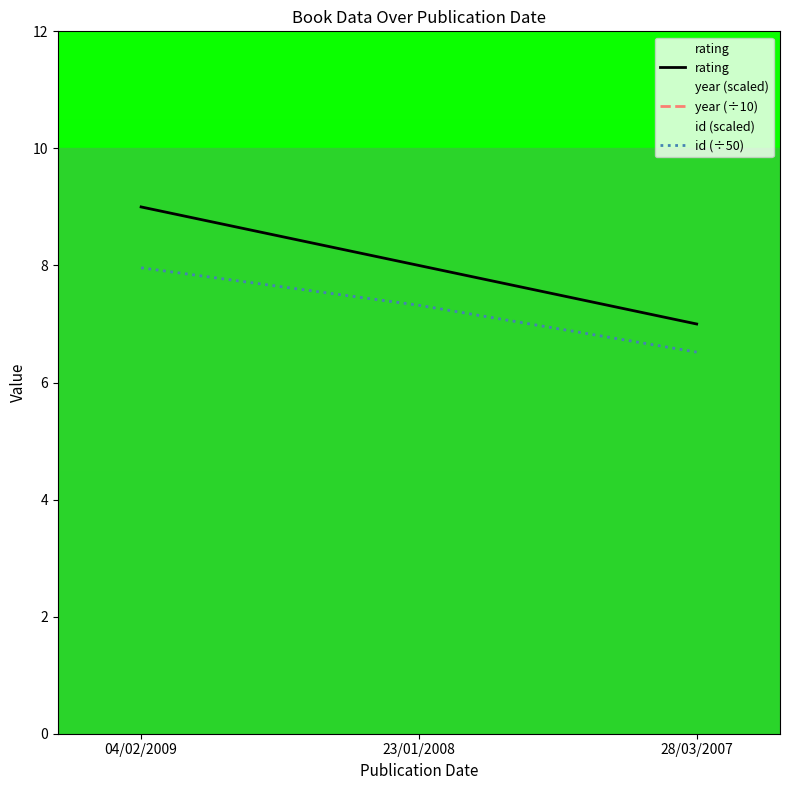

Which series has the widest spread of values?

rating